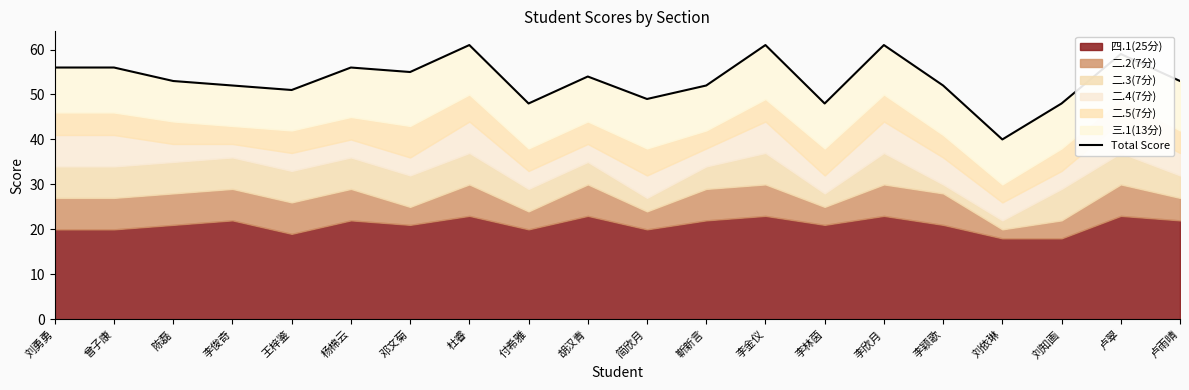

True or false: the data shows 59 at 卢翠.

True